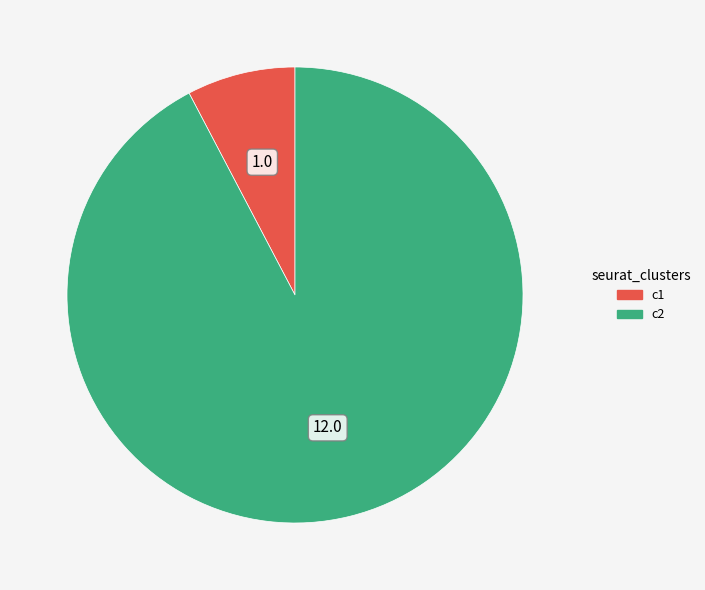

How many segments does this pie chart have?

2